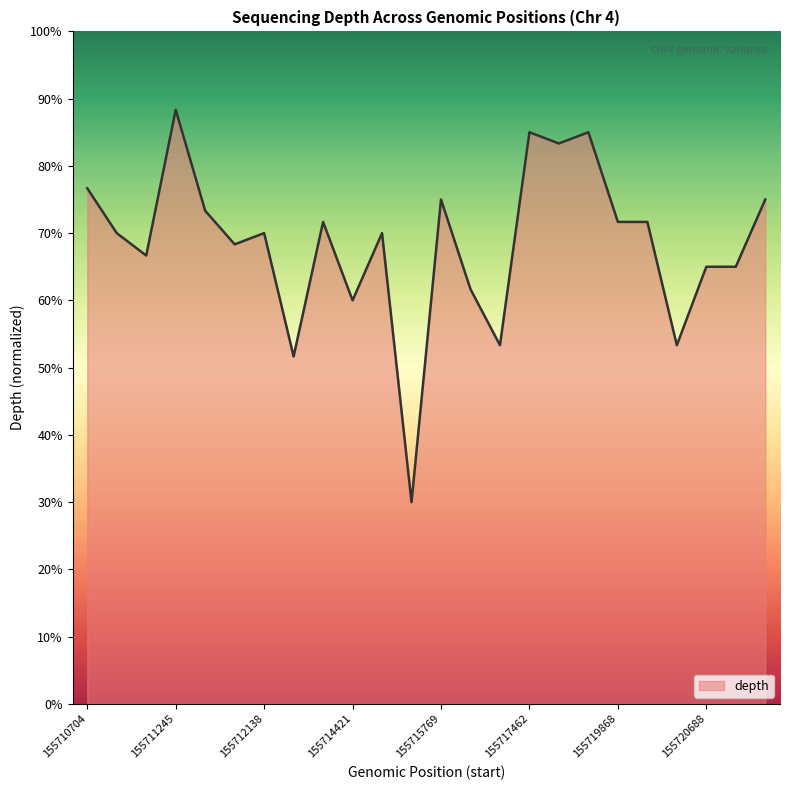

What is the smallest value displayed?

30.0